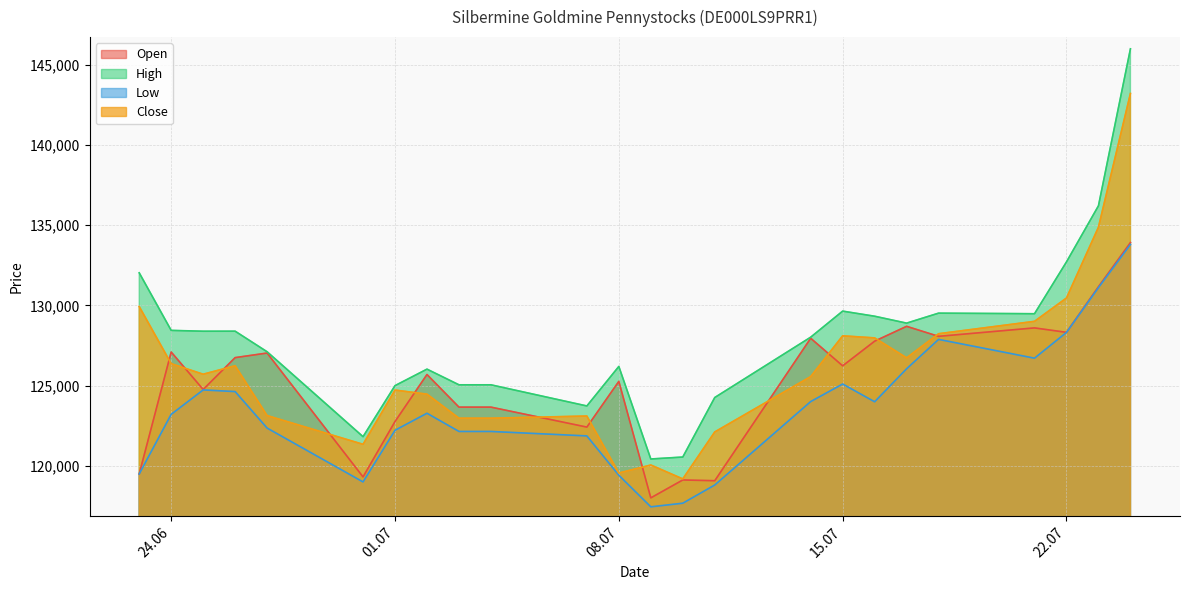

Does the chart have visible grid lines?

Yes